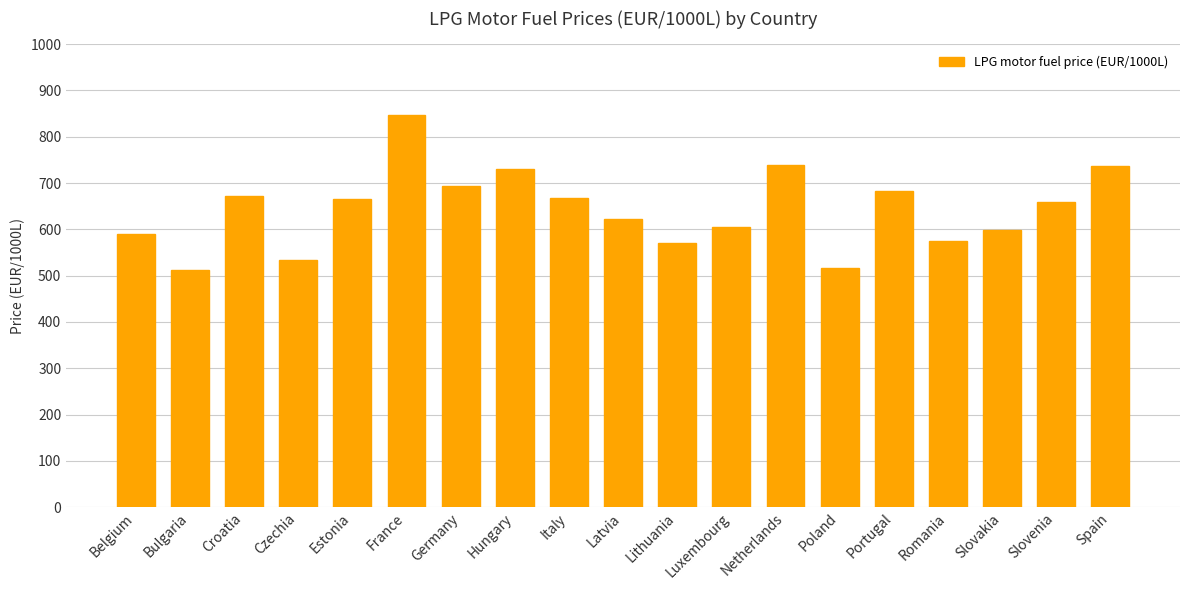

The value at Hungary is 285.4. True or false?

False